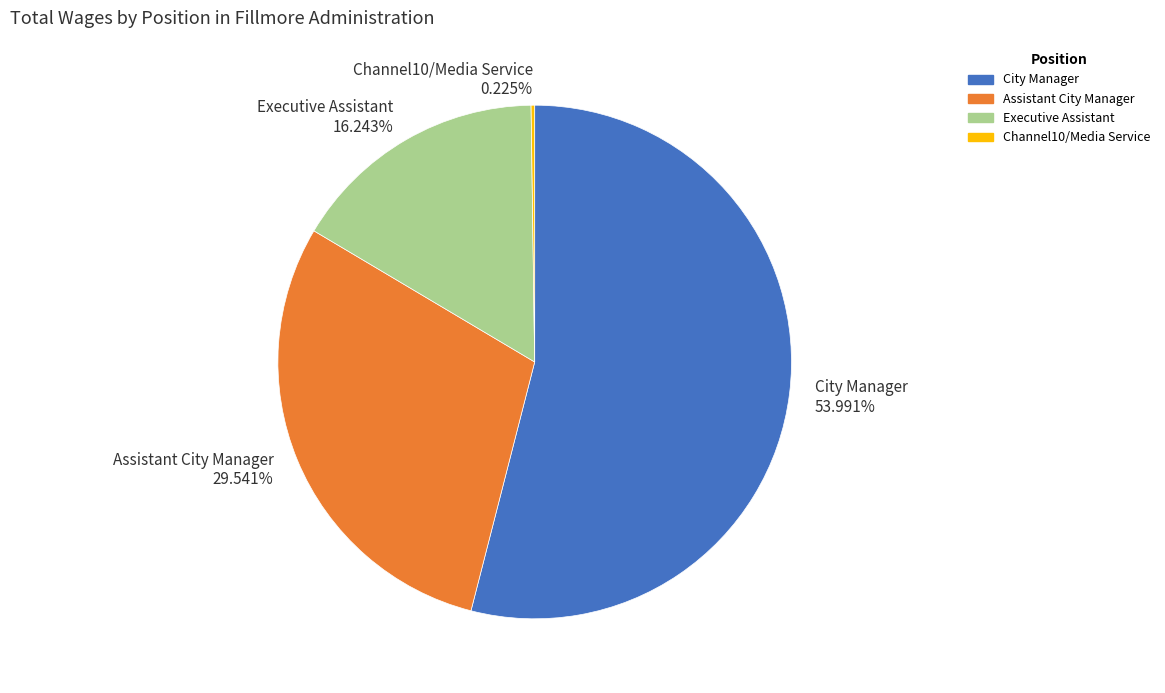

What is the largest slice in the pie chart?

City Manager